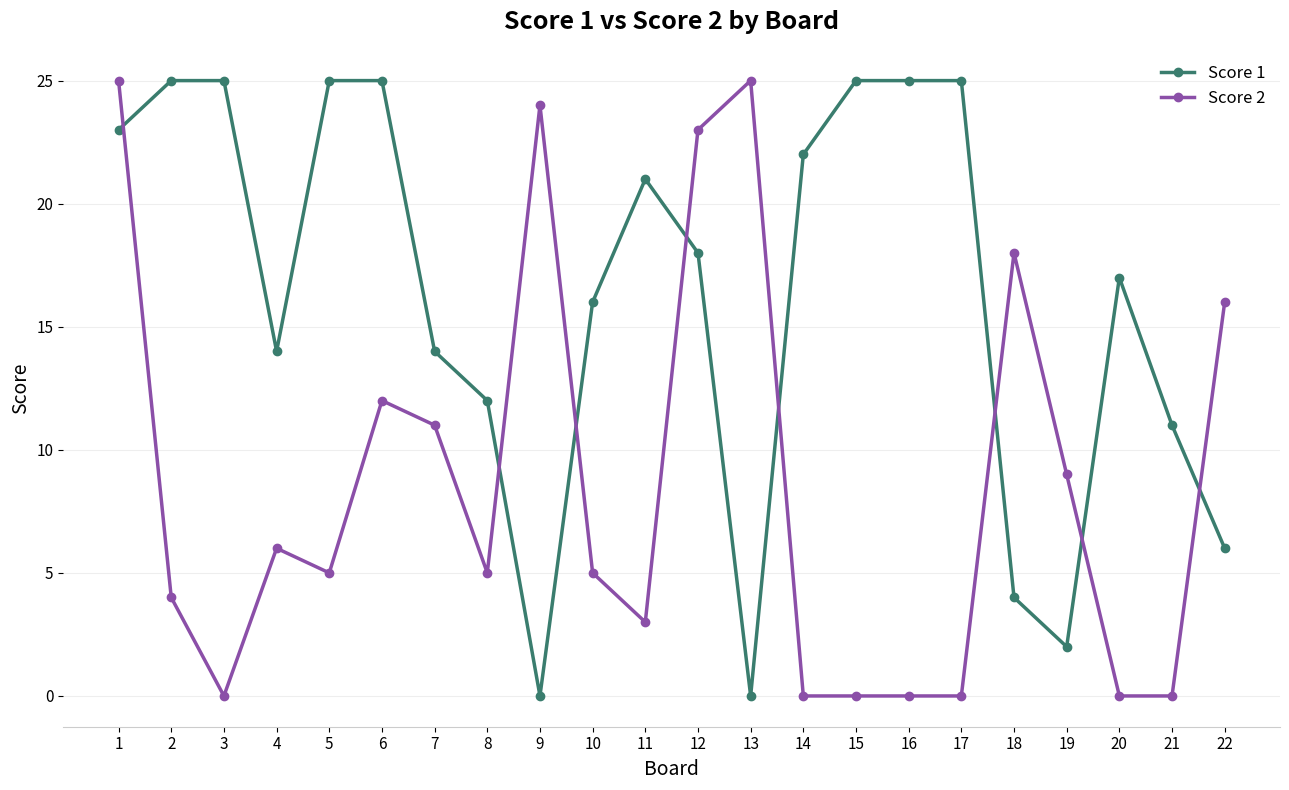

How many intersections are there between Score 1 and Score 2?

8